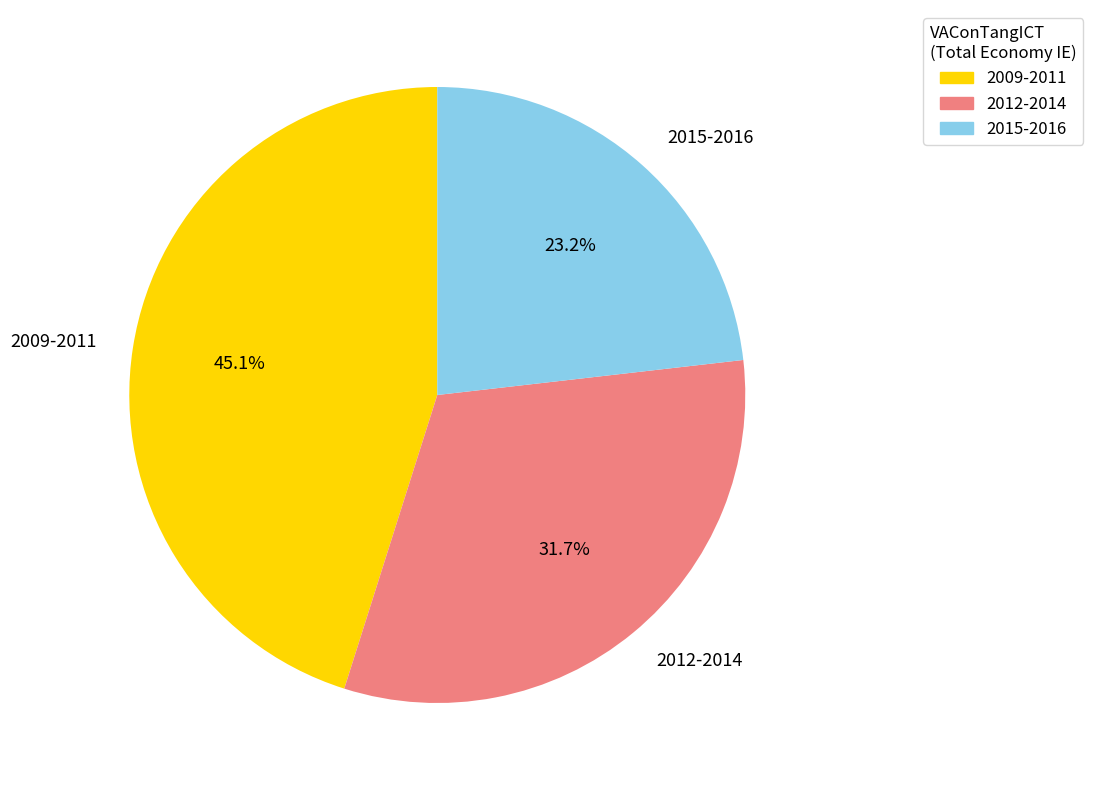

Is there any slice that represents more than half of the pie?

No